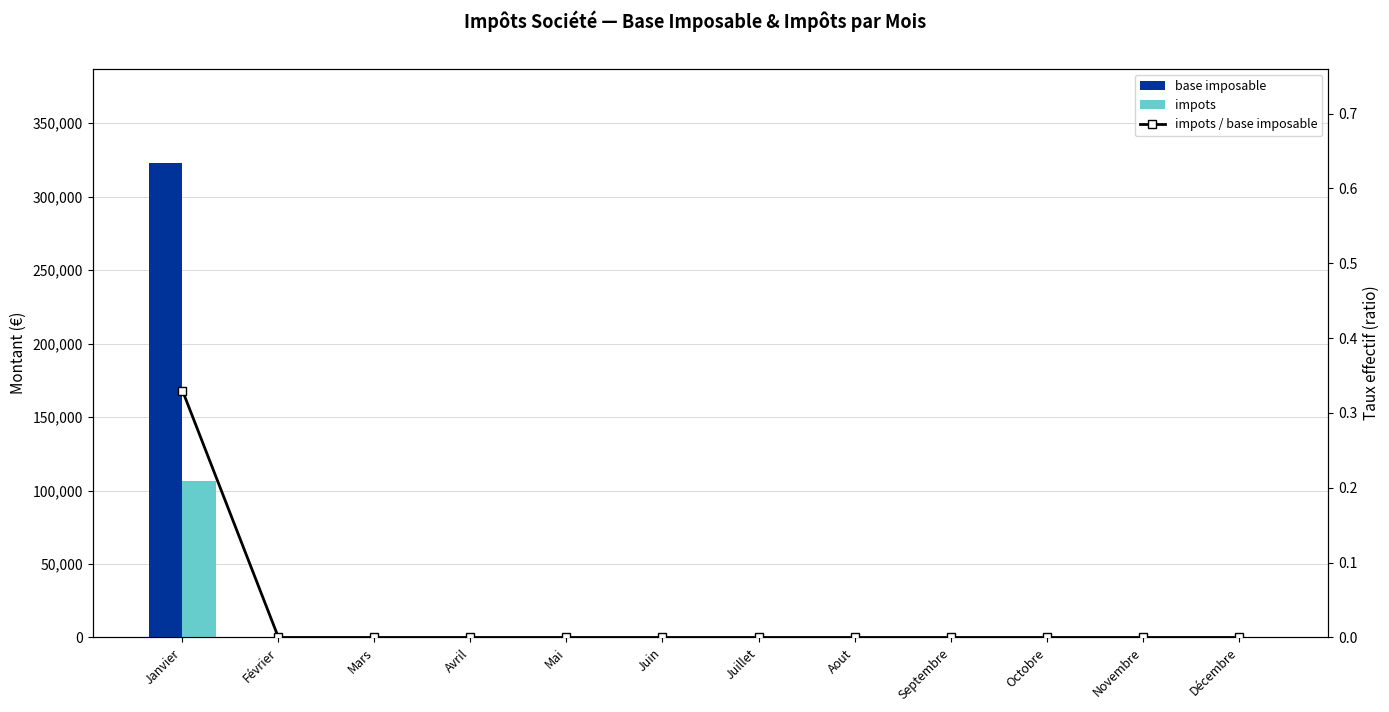

Reading right to left, list all the values displayed in this chart.

base imposable: Décembre=0.0	Novembre=0.0	Octobre=0.0	Septembre=0.0	Aout=0.0	Juillet=0.0	Juin=0.0	Mai=0.0	Avril=0.0	Mars=0.0	Février=0.0	Janvier=322500.0
impots: Décembre=0.0	Novembre=0.0	Octobre=0.0	Septembre=0.0	Aout=0.0	Juillet=0.0	Juin=0.0	Mai=0.0	Avril=0.0	Mars=0.0	Février=0.0	Janvier=106425.0
impots / base imposable: Décembre=0.0	Novembre=0.0	Octobre=0.0	Septembre=0.0	Aout=0.0	Juillet=0.0	Juin=0.0	Mai=0.0	Avril=0.0	Mars=0.0	Février=0.0	Janvier=0.3